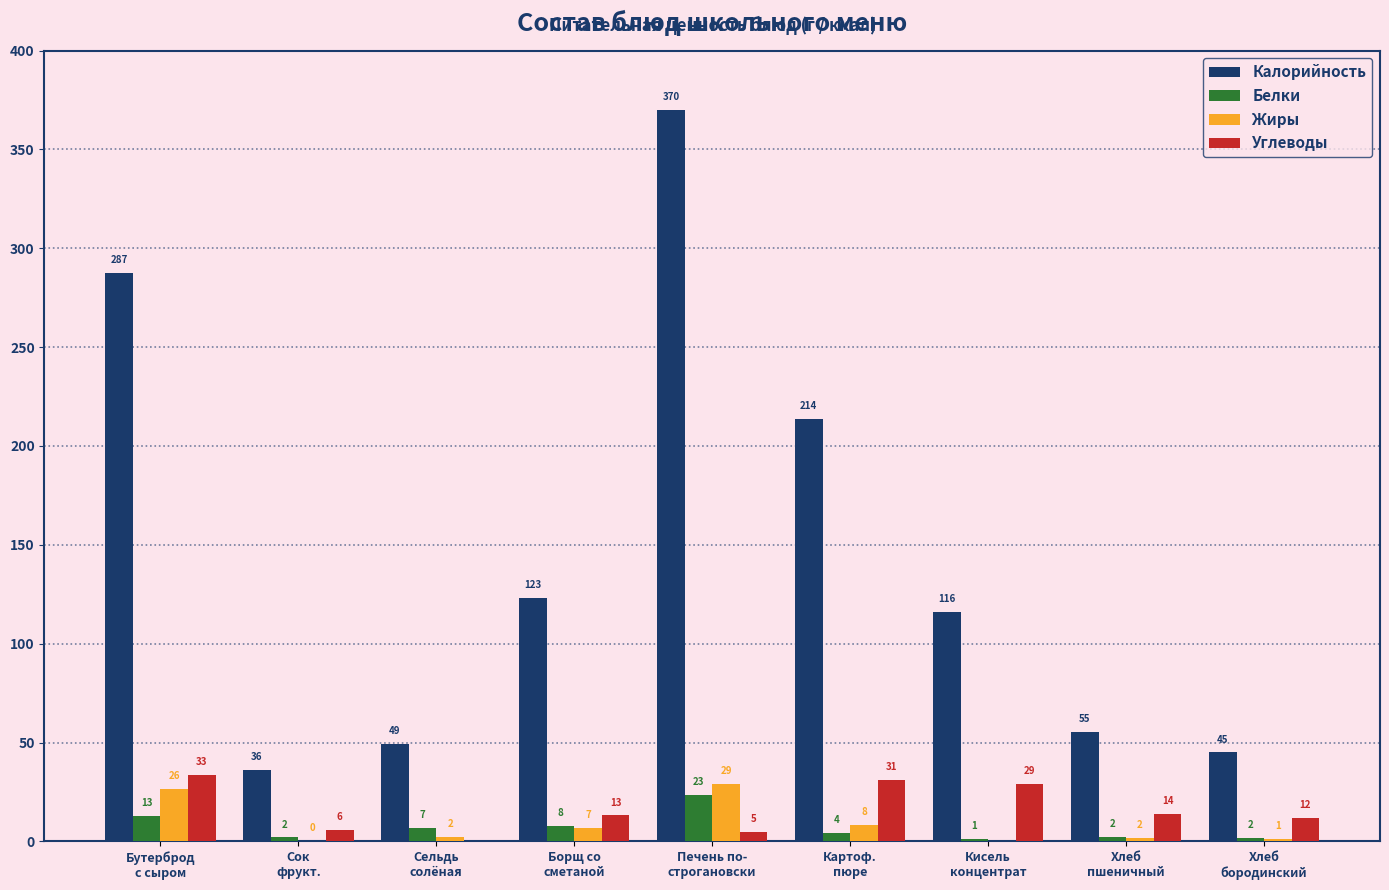

Which series changed the most between Бутерброд
с сыром and Хлеб
бородинский?

Калорийность